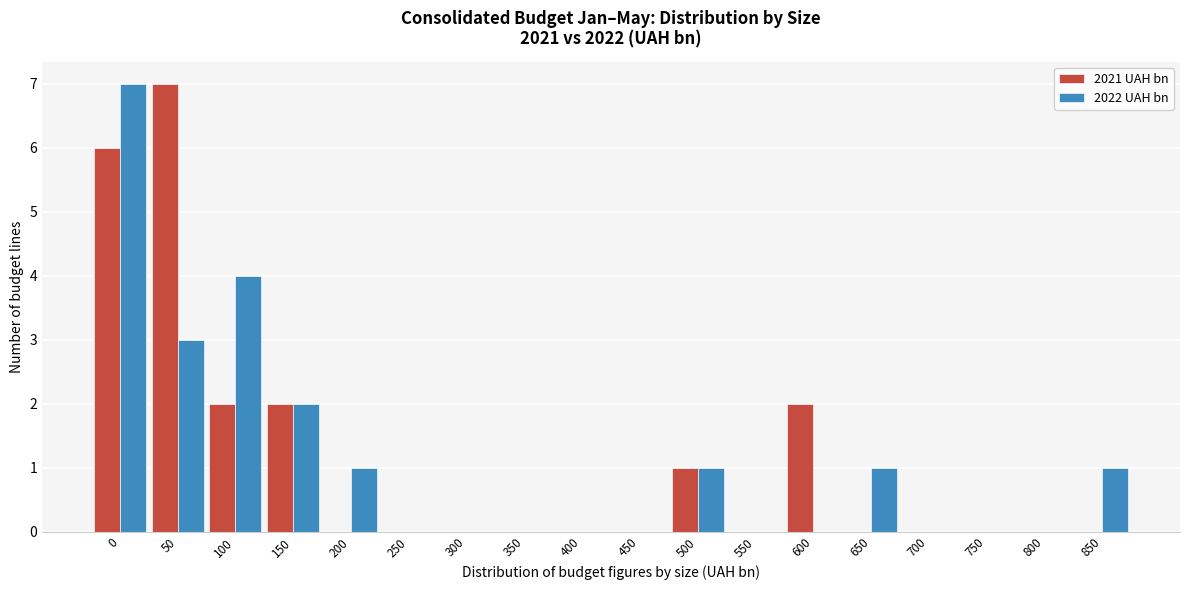

Is it true that 2021 UAH bn equals 3 at 250?

False